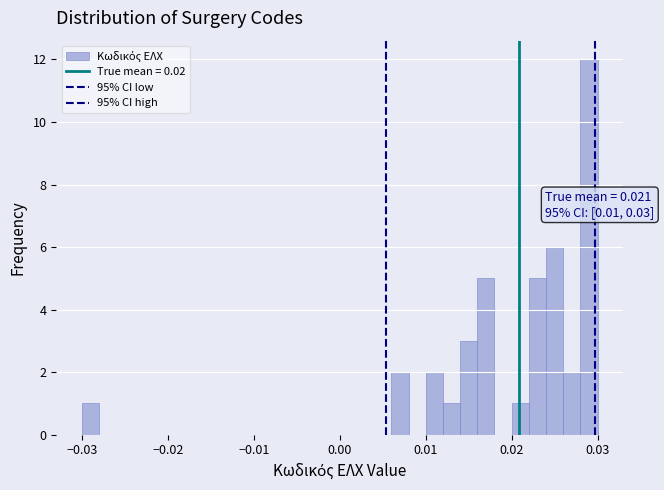

Around what value on the x-axis is the tallest bar? Give the approximate position of its centre, as read against the axis.

0.029